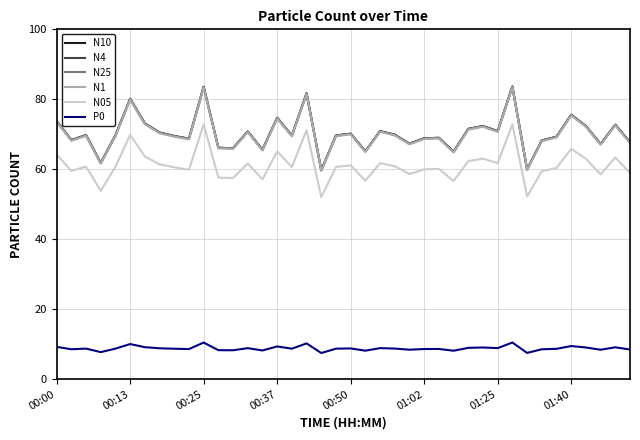

What is the highest value of the N05 series?

72.9